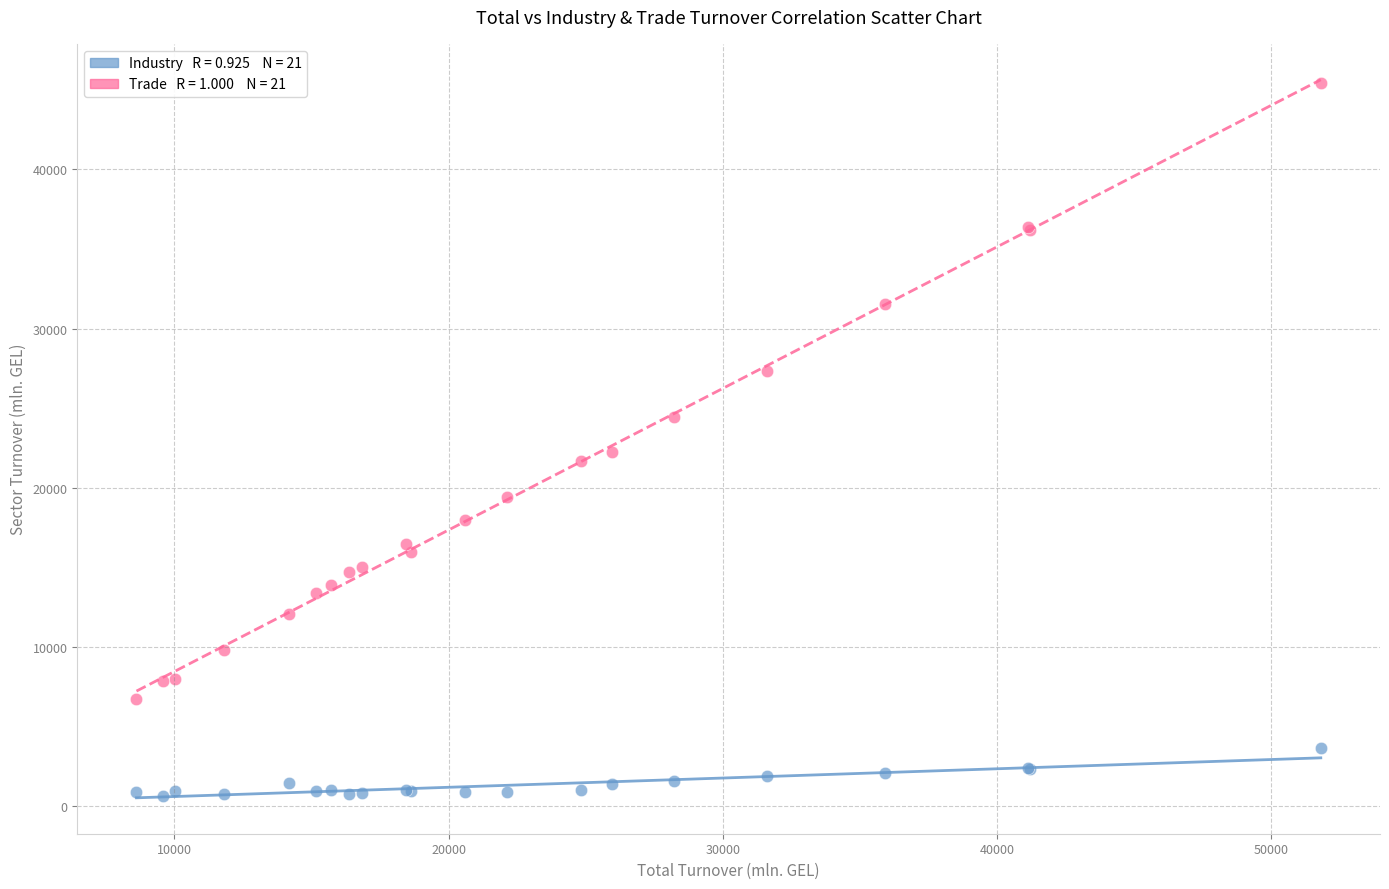

Across all series, what Y value is closest to 23037?

22225.8